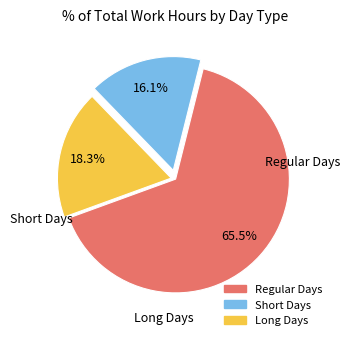

Is there a majority slice in this chart?

Yes